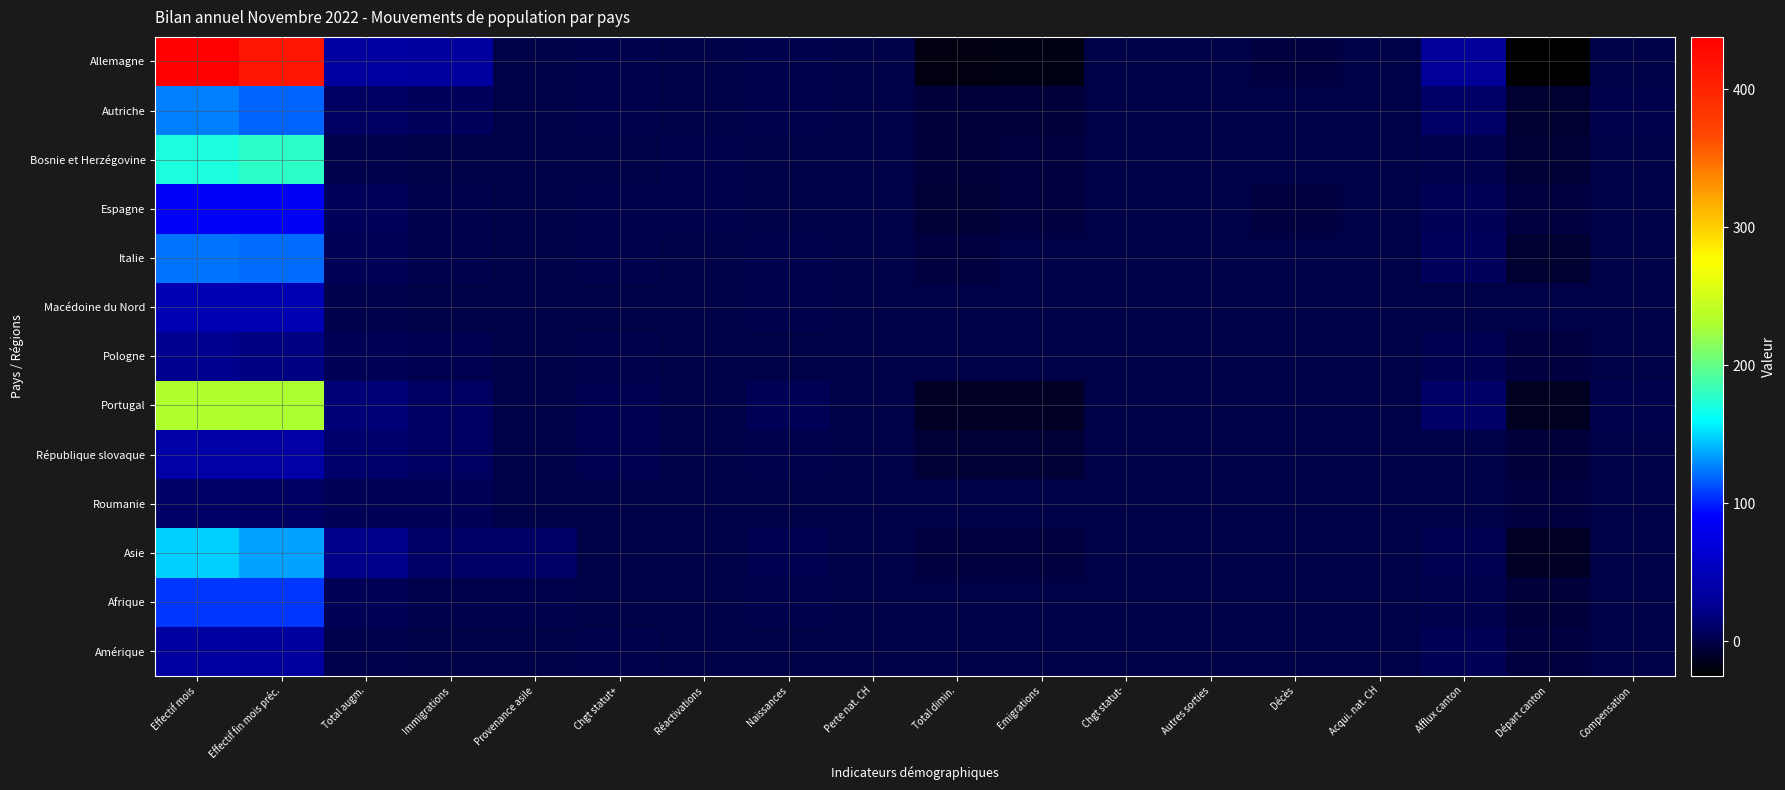

List the series in order of their peak value, highest first.

Allemagne, Portugal, Bosnie et Herzégovine, Asie, Autriche, Italie, Afrique, Espagne, Macédoine du Nord, République slovaque, Amérique, Pologne, Roumanie